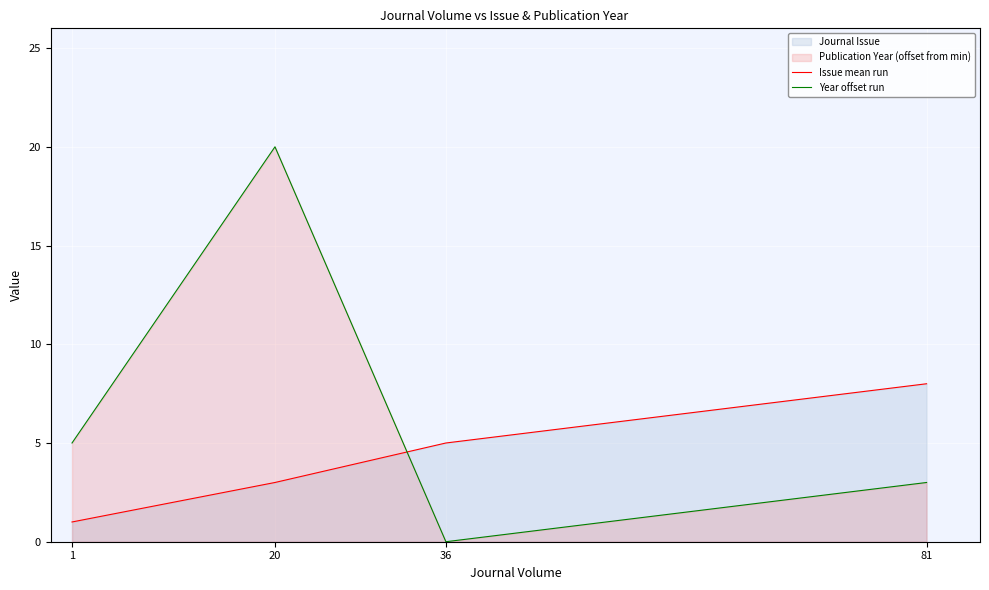

True or false: Issue mean run and Year offset run intersect in this chart.

True